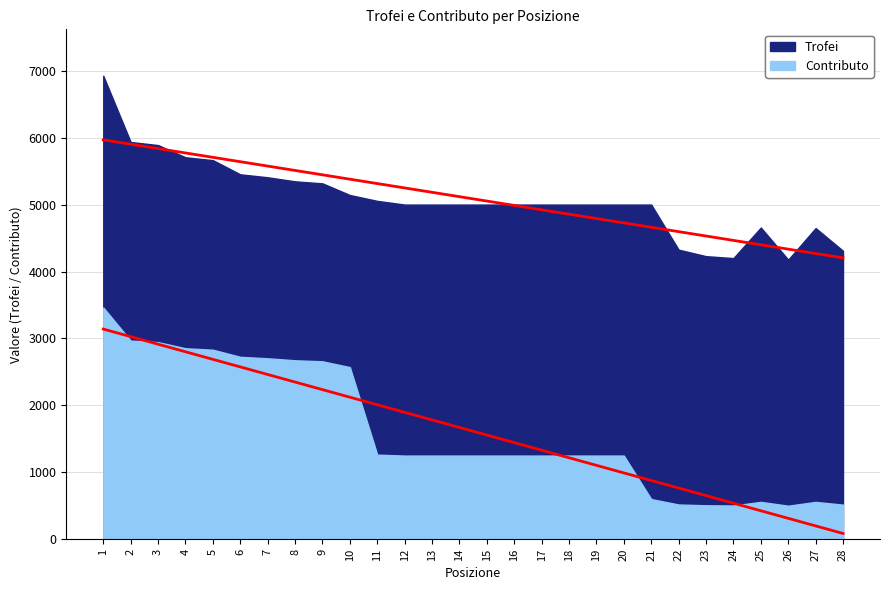

Rank the series by their maximum value, from highest to lowest.

Trofei, Contributo